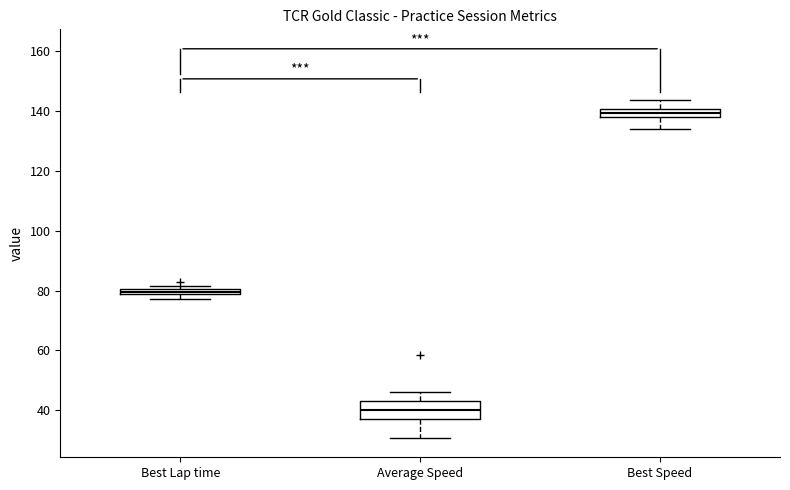

Which box is the tallest, from its lower edge to its upper edge?

Average Speed